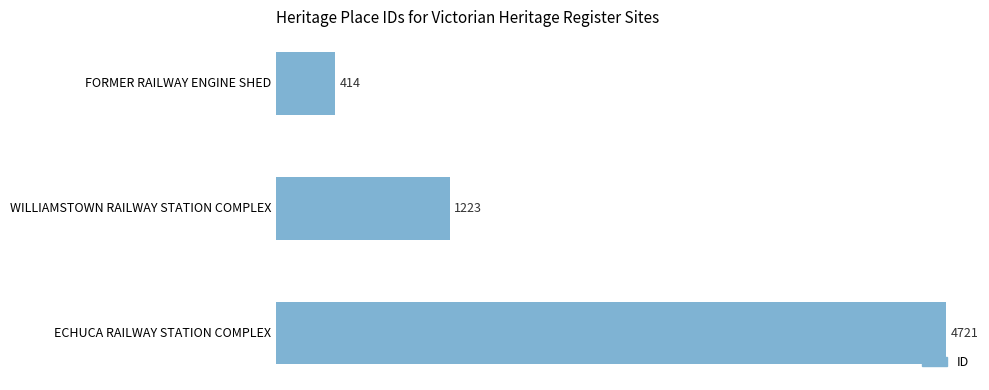

What is the minimum value shown in the chart?

414